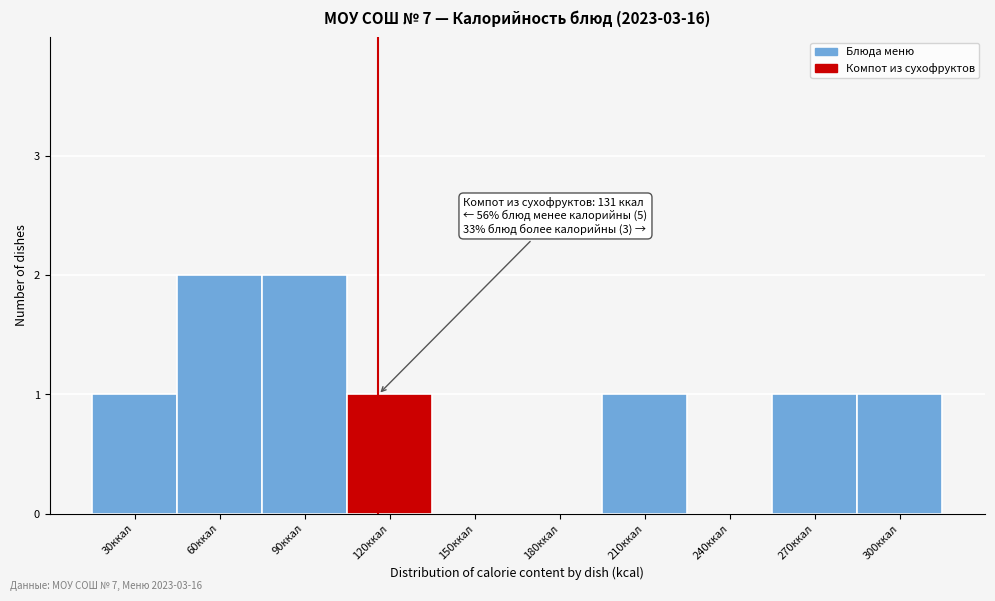

Reading left to right, extract all data points from this chart.

30ккал=1	60ккал=2	90ккал=2	120ккал=1	150ккал=0	180ккал=0	210ккал=1	240ккал=0	270ккал=1	300ккал=1